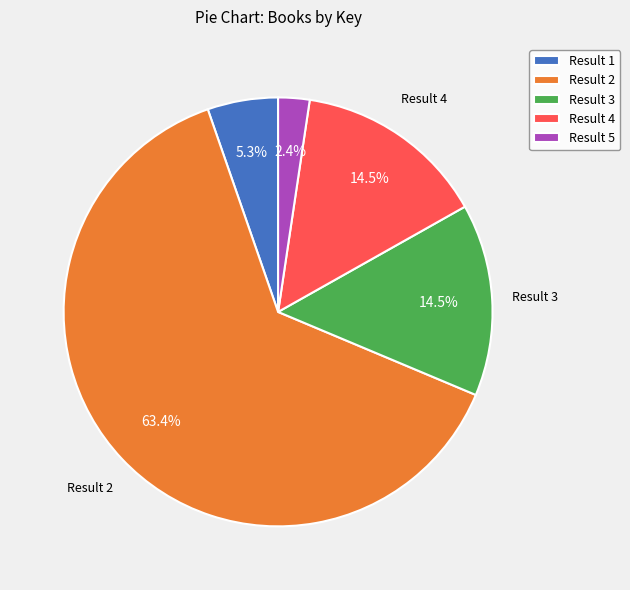

Is there any slice that represents more than half of the pie?

Yes